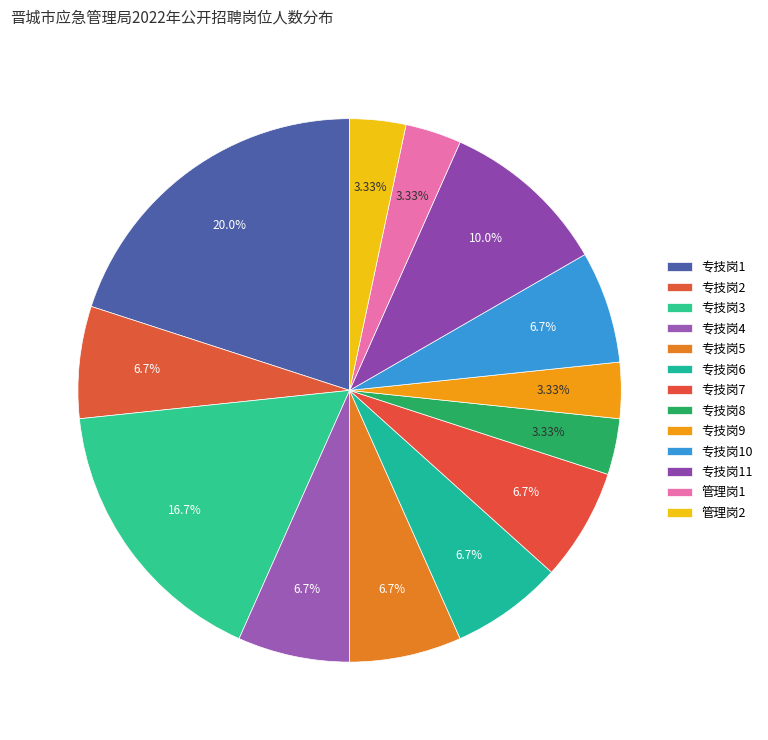

Approximately how many times larger is the value at 专技岗1 compared to 专技岗6?

3.0